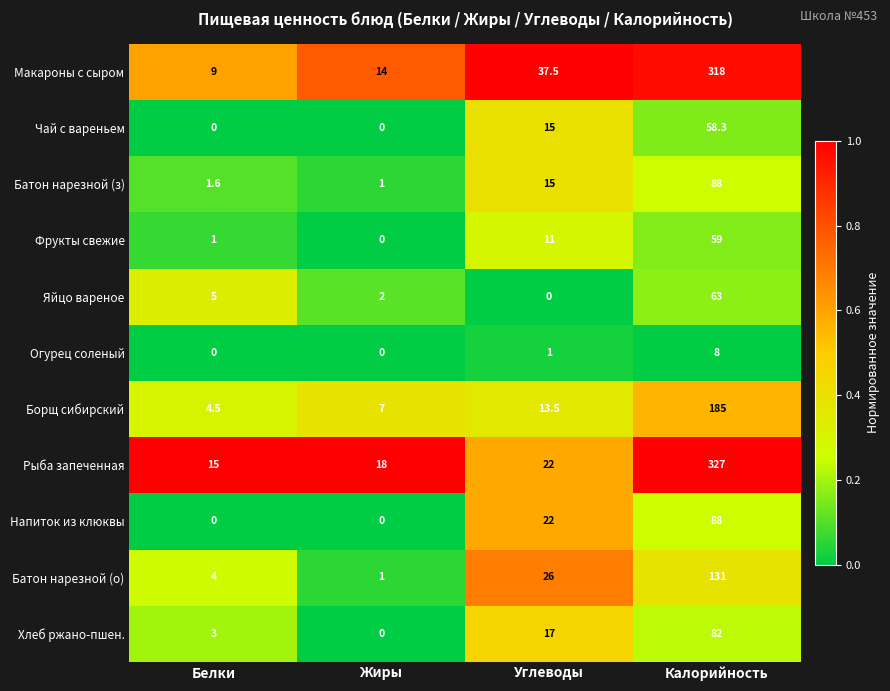

Is it true that Борщ сибирский equals 258.9 at Калорийность?

False